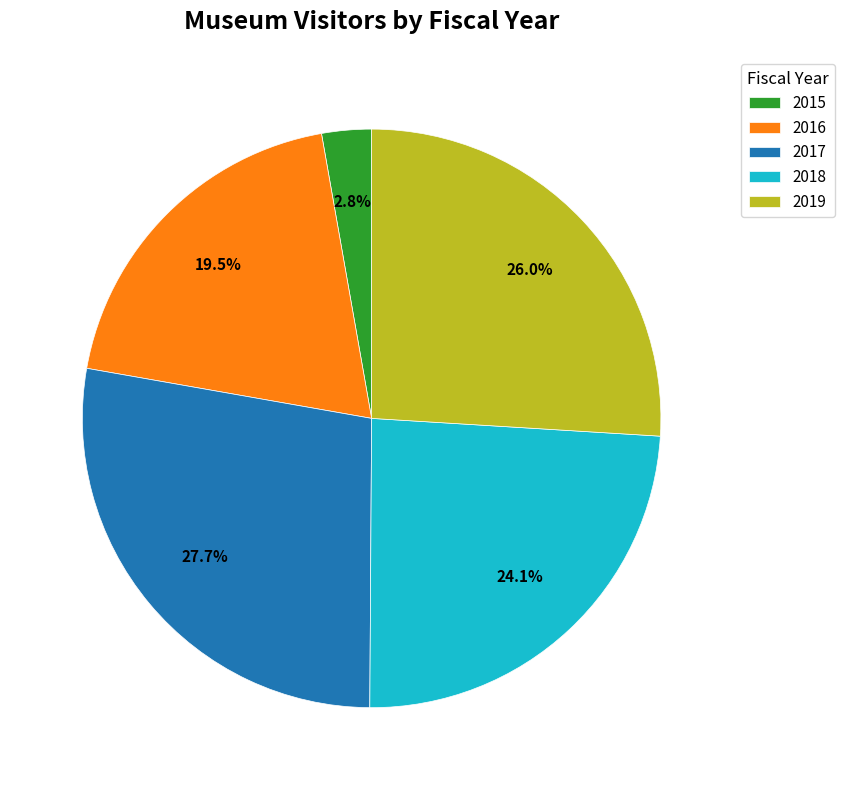

Combined, do 2019 and 2015 account for over 50%?

No